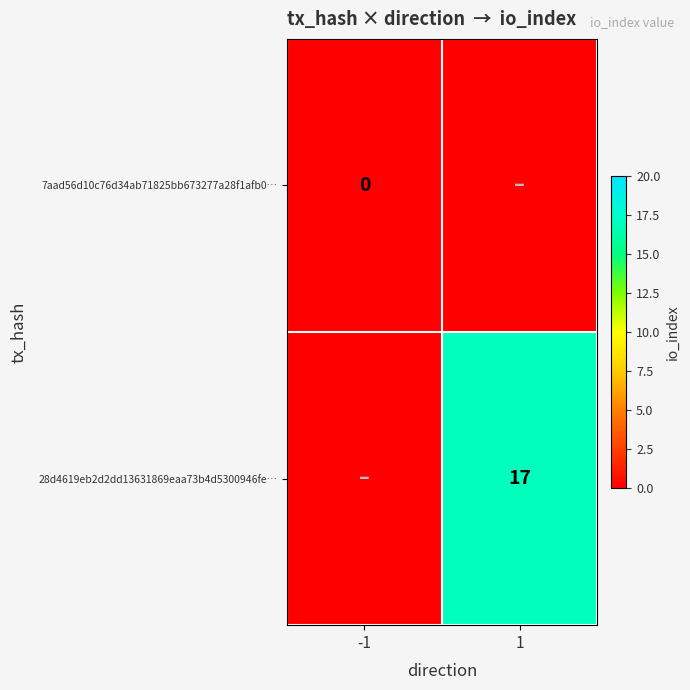

True or false: 28d4619eb2d2dd13631869eaa73b4d5300946fe… has a value of 17 at 1.

True